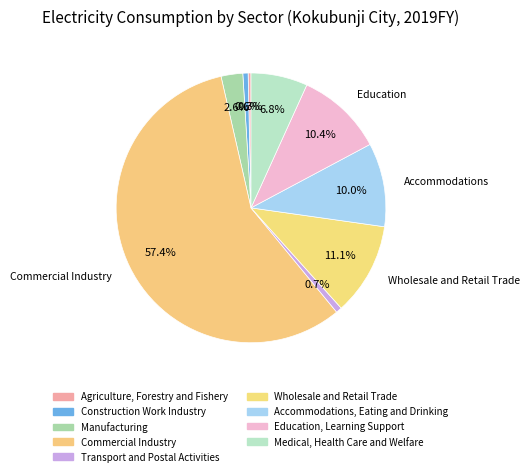

Which slice is the largest?

Commercial Industry